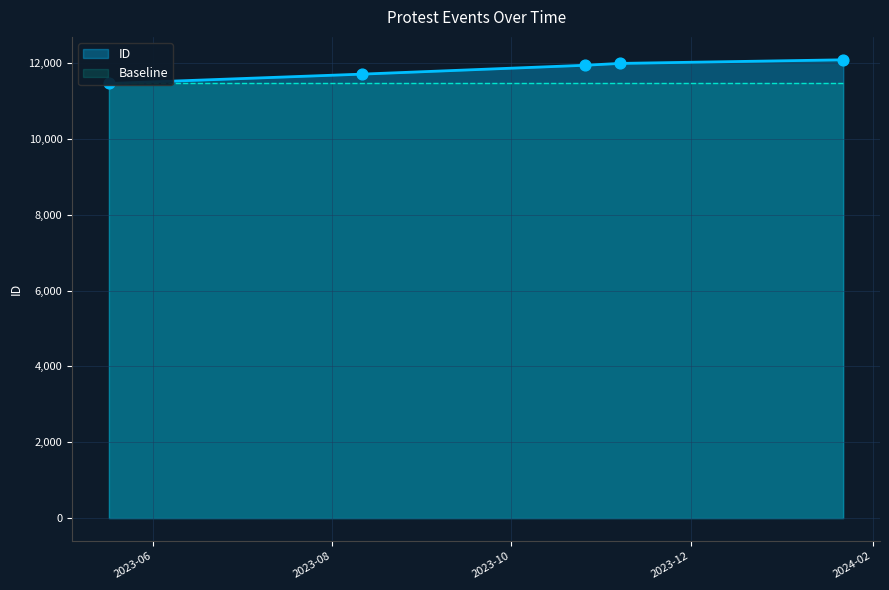

Between 2023-05-17 and 2023-08-11, which is larger?

2023-08-11